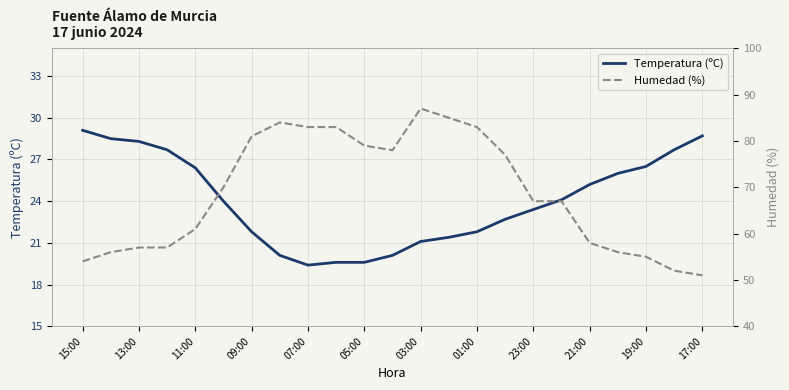

What is the minimum value for Temperatura (ºC)?

19.4